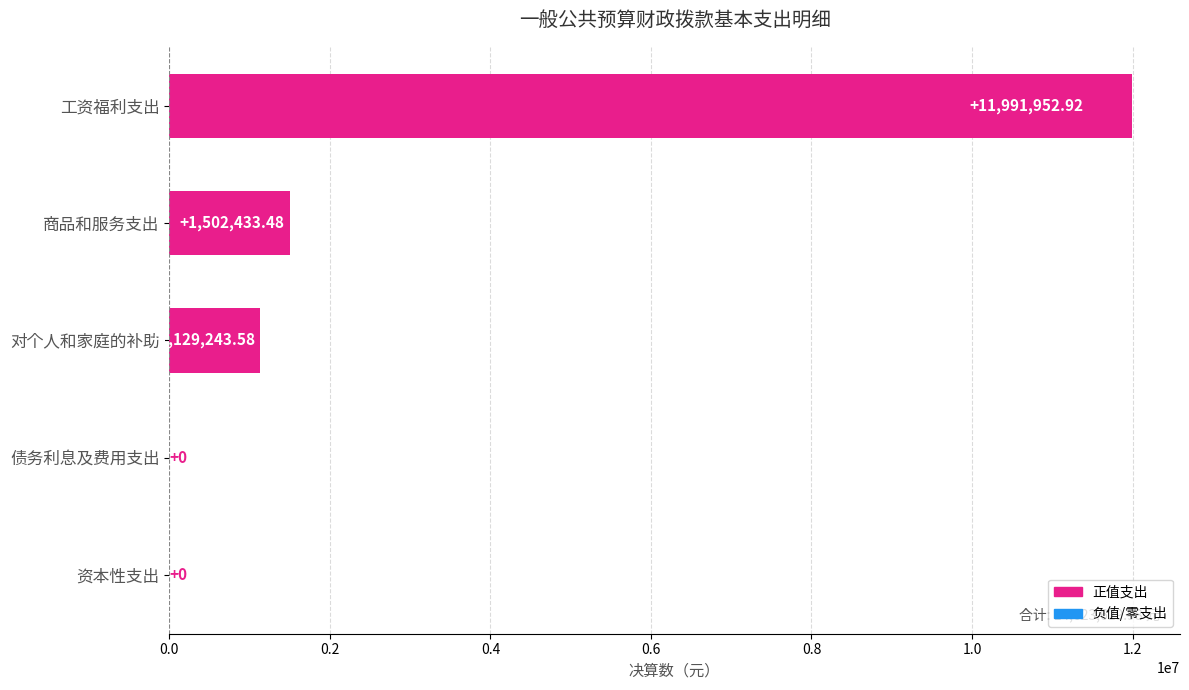

What is the sum of the values at 对个人和家庭的补助 and 债务利息及费用支出?

1129243.6